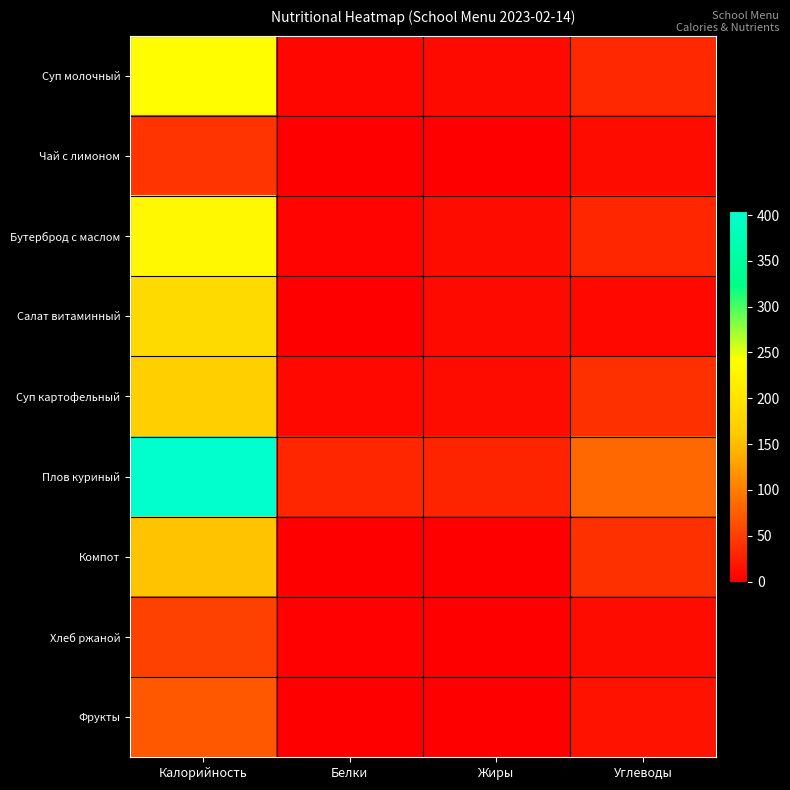

At how many categories does at least one series exceed 7?

4